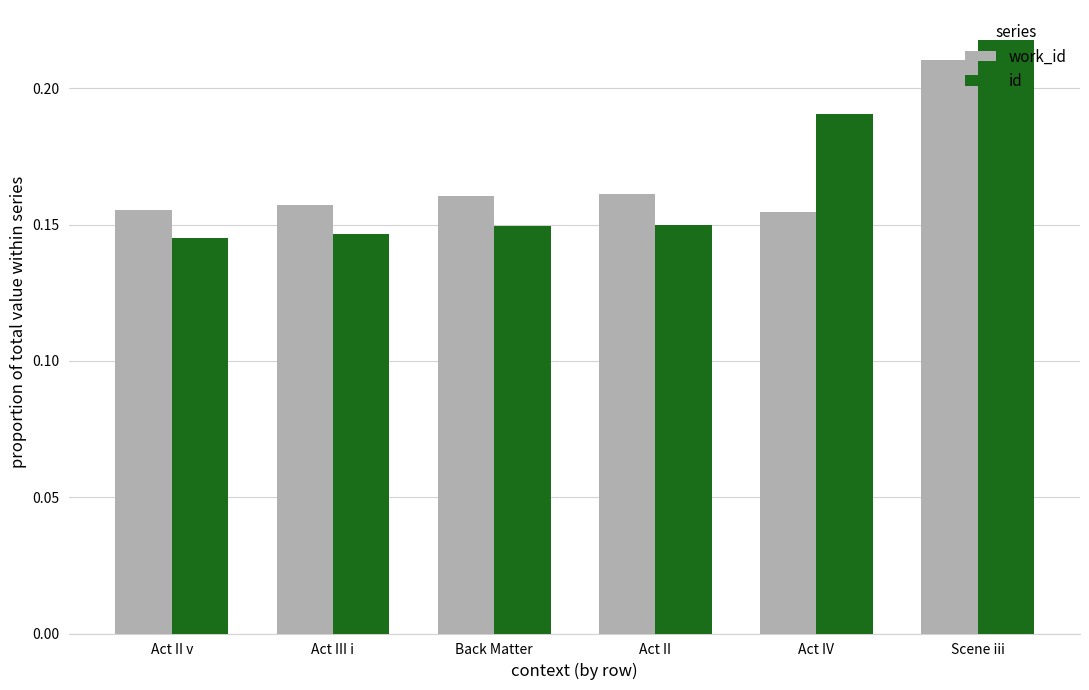

Which label corresponds to the largest value in the chart?

Scene iii